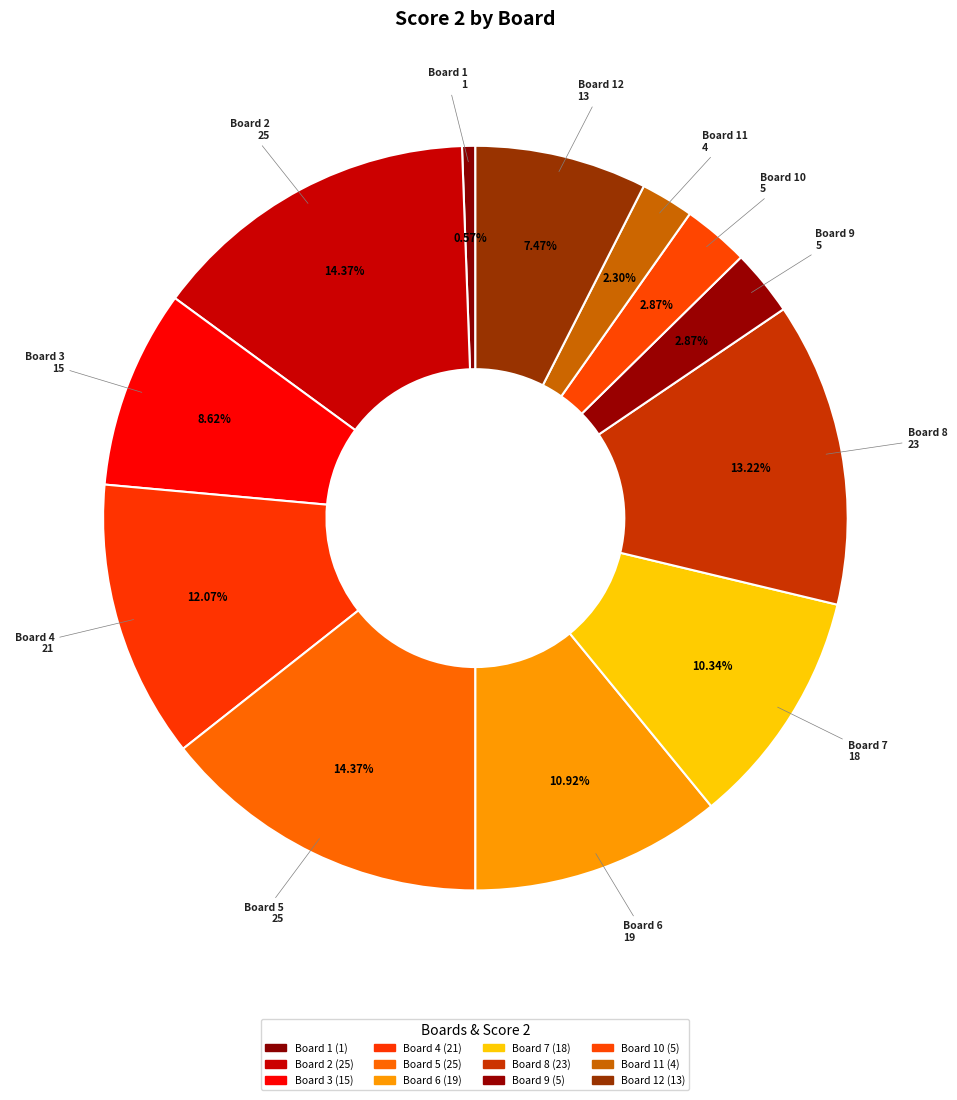

True or false: Board 6 accounts for 1% of the total.

False